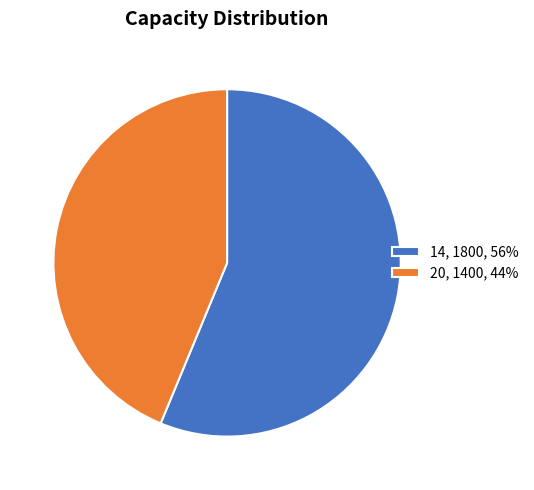

True or false: 14 accounts for 68% of the total.

False